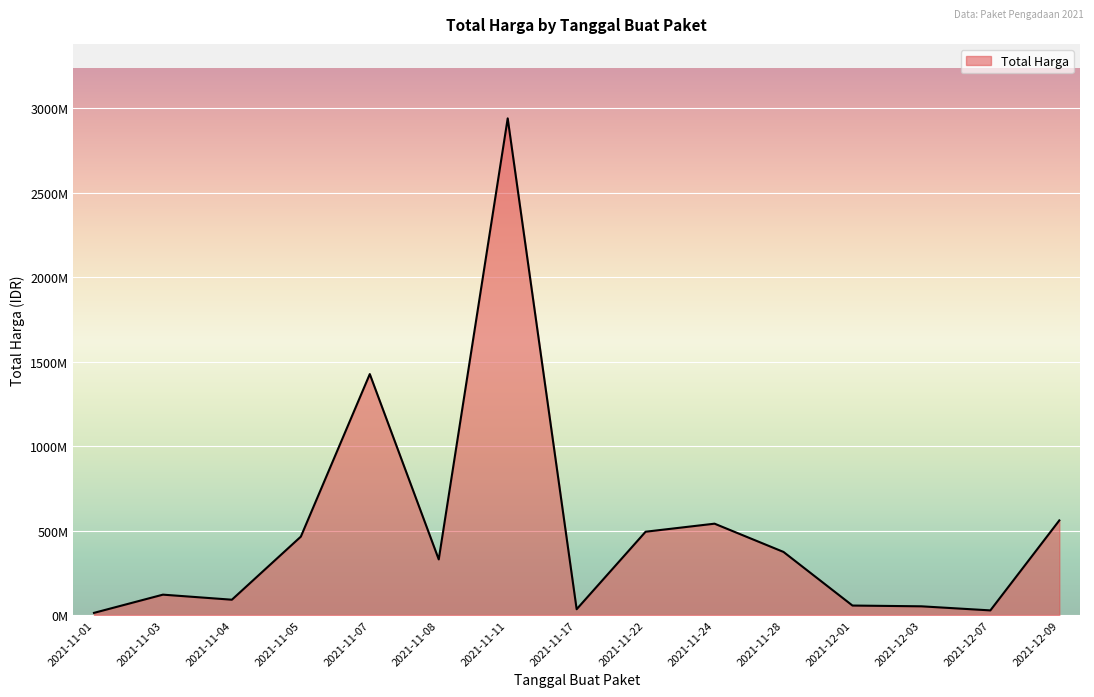

Does the chart have visible grid lines?

Yes